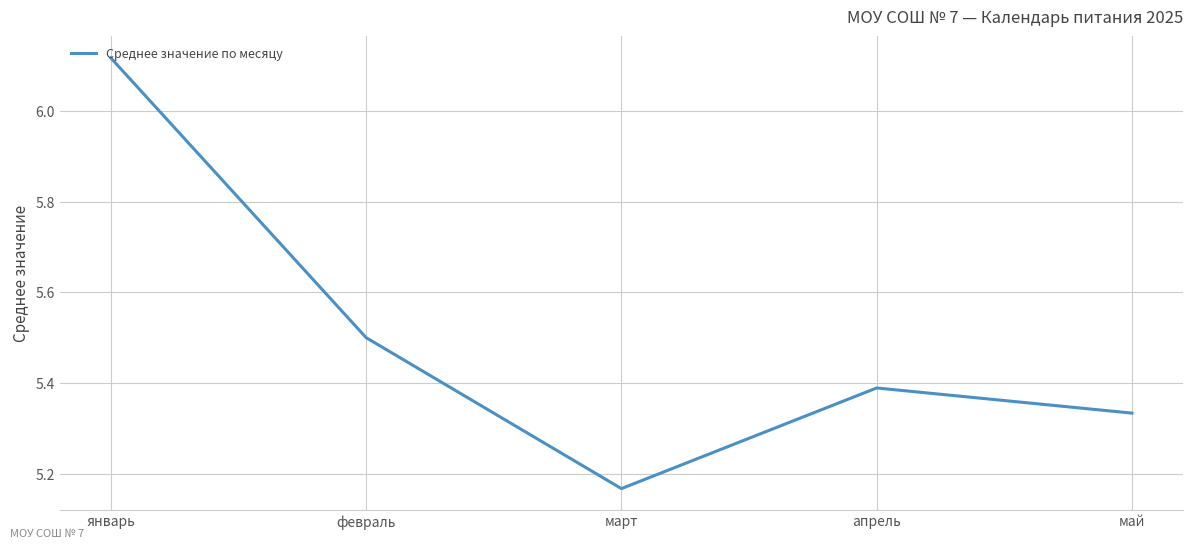

What position from the right is май?

1